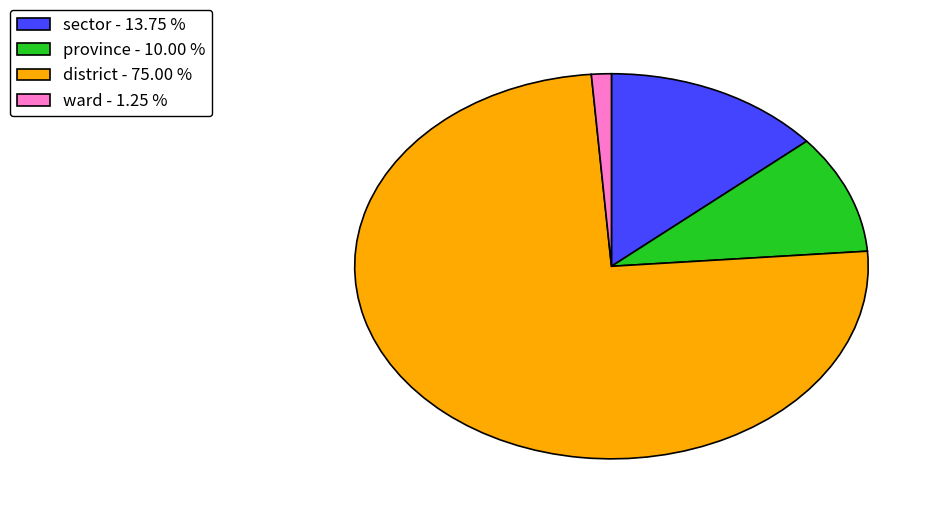

Do district - 75.00 % and sector - 13.75 % together represent more than half of the pie?

Yes